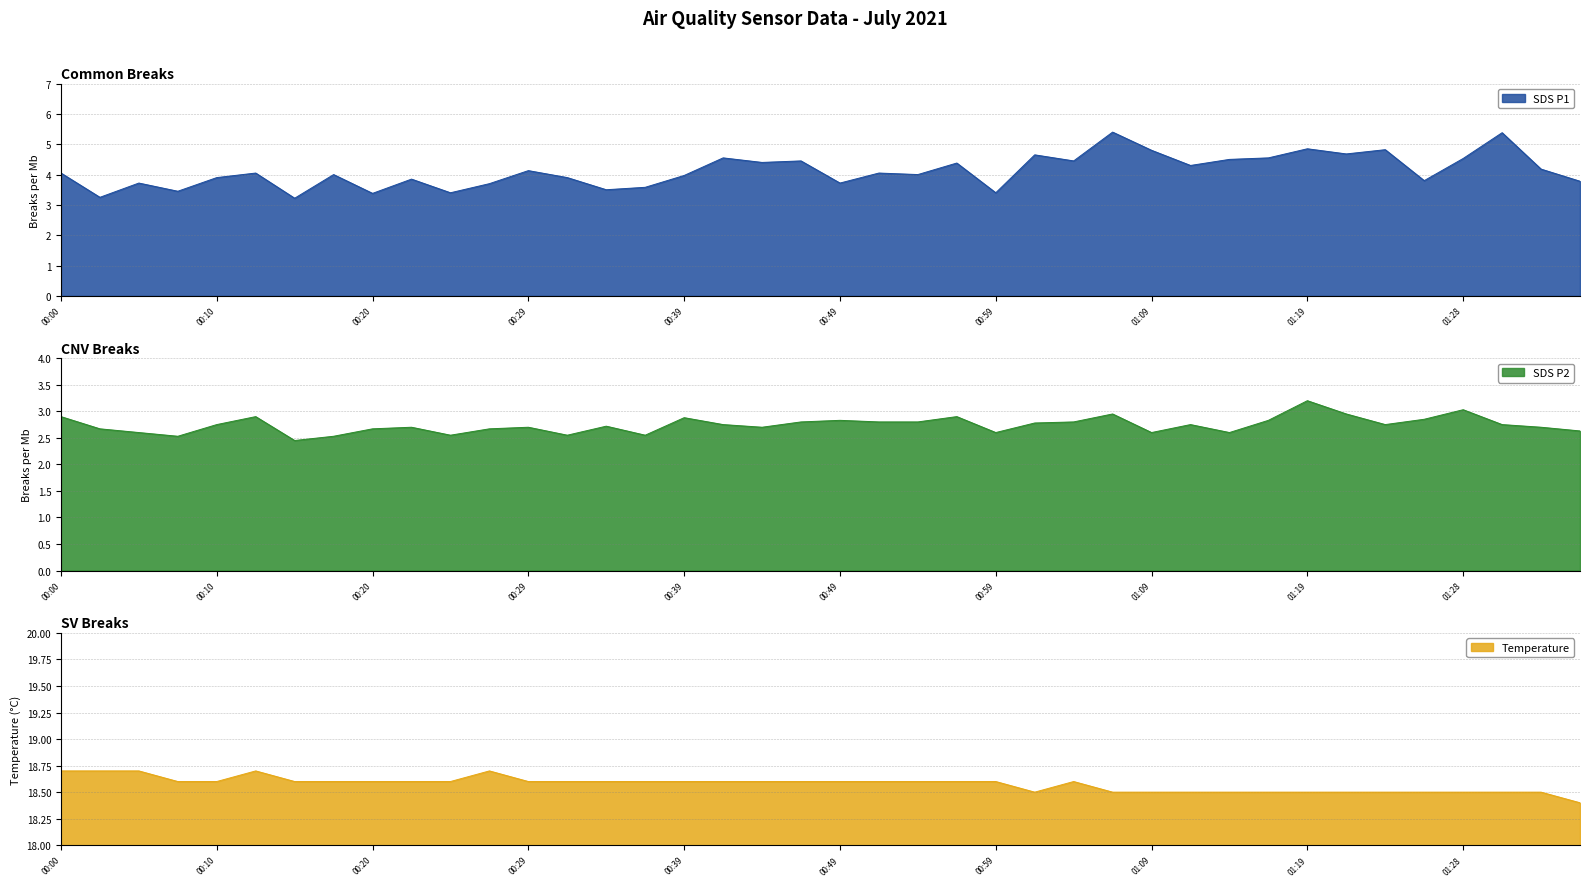

Which category has the lowest value across all series?

00:15